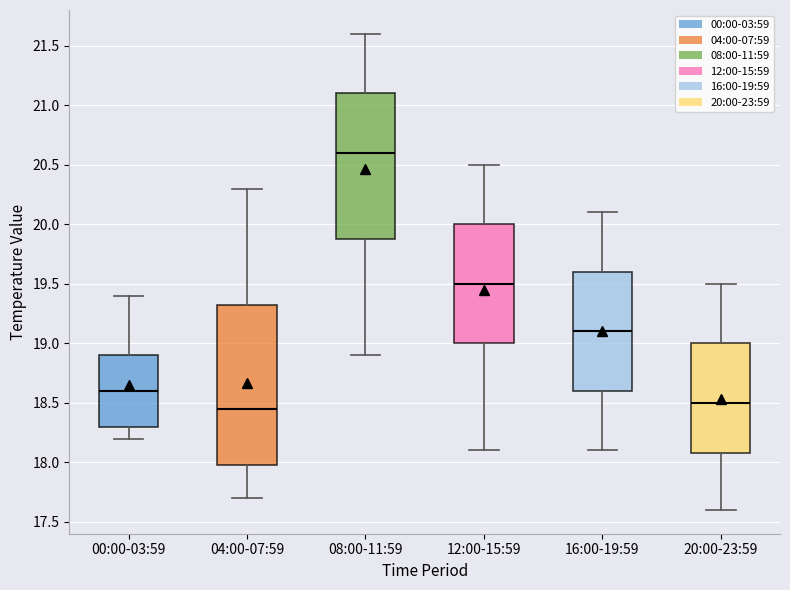

Which box's median line is the highest?

08:00-11:59